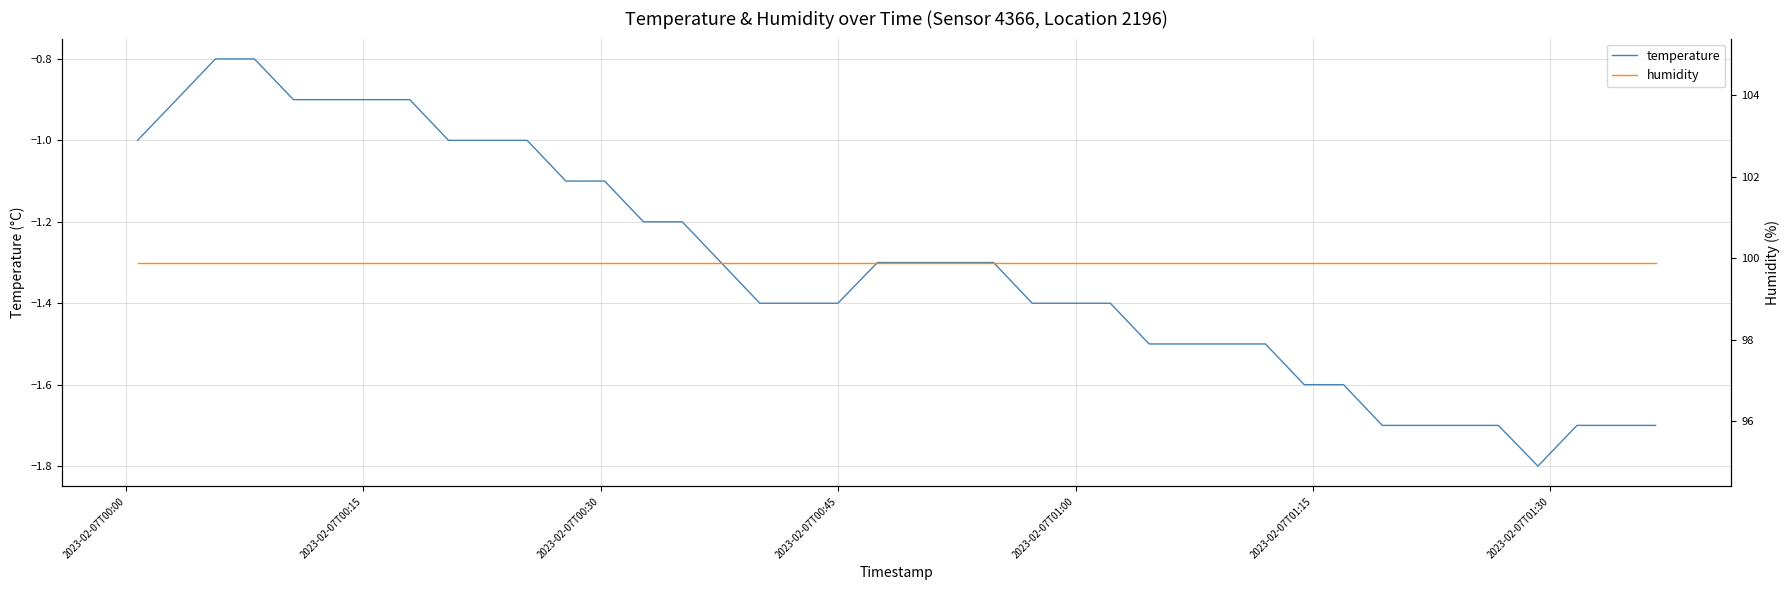

What is the maximum value for temperature?

-0.8